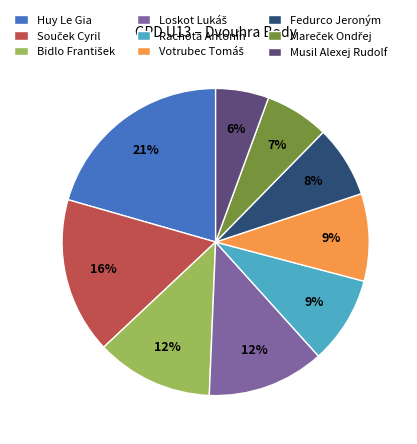

How many slices are in this pie chart?

9